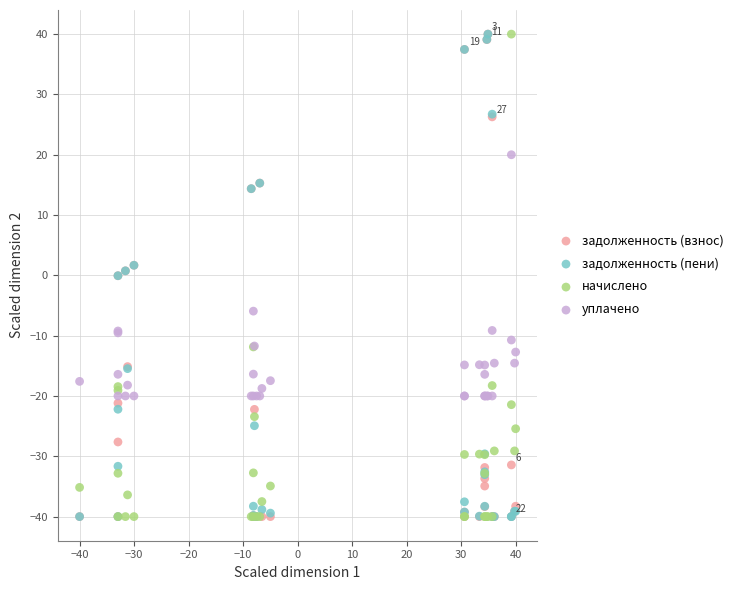

What are all the series names shown in the legend?

задолженность (взнос), задолженность (пени), начислено, уплачено